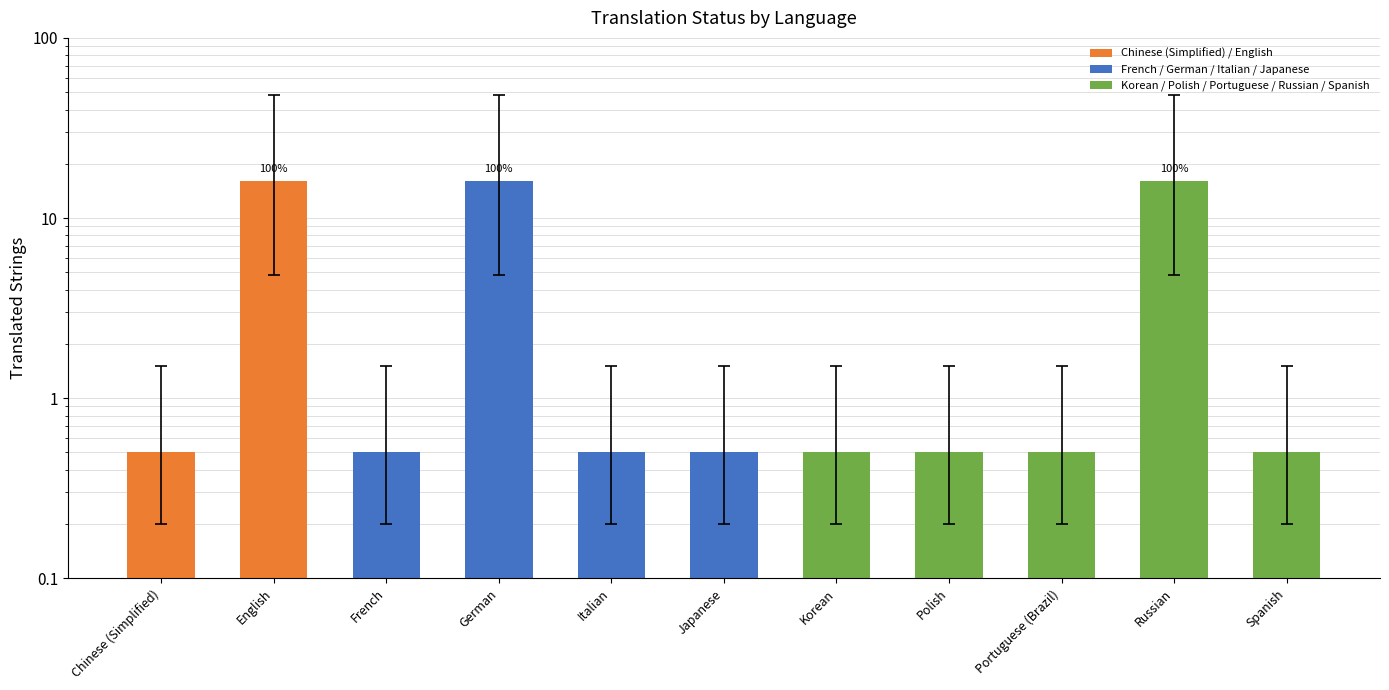

Rank the categories by value from lowest to highest.

Chinese (Simplified), French, Italian, Japanese, Korean, Polish, Portuguese (Brazil), Spanish, English, German, Russian